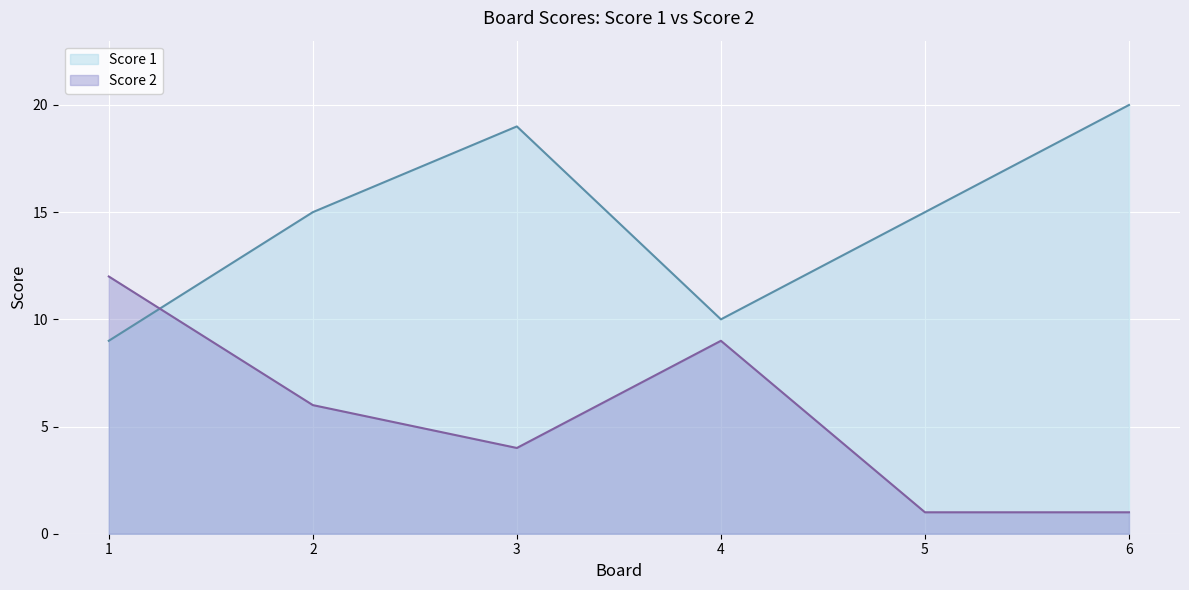

How many series are shown in this chart?

2